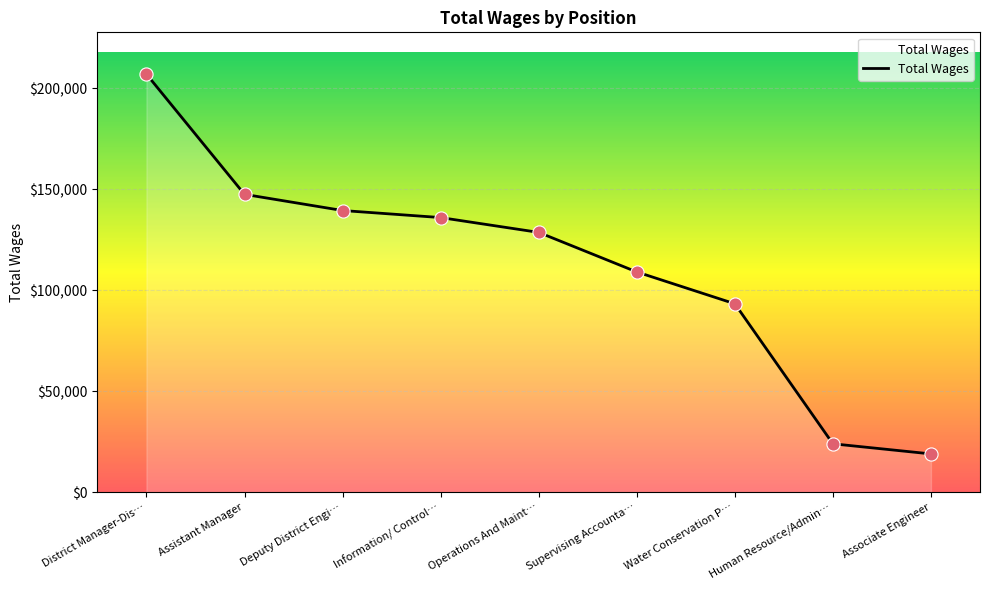

What is the change in value from Human Resource/Admin… to Associate Engineer?

-5004